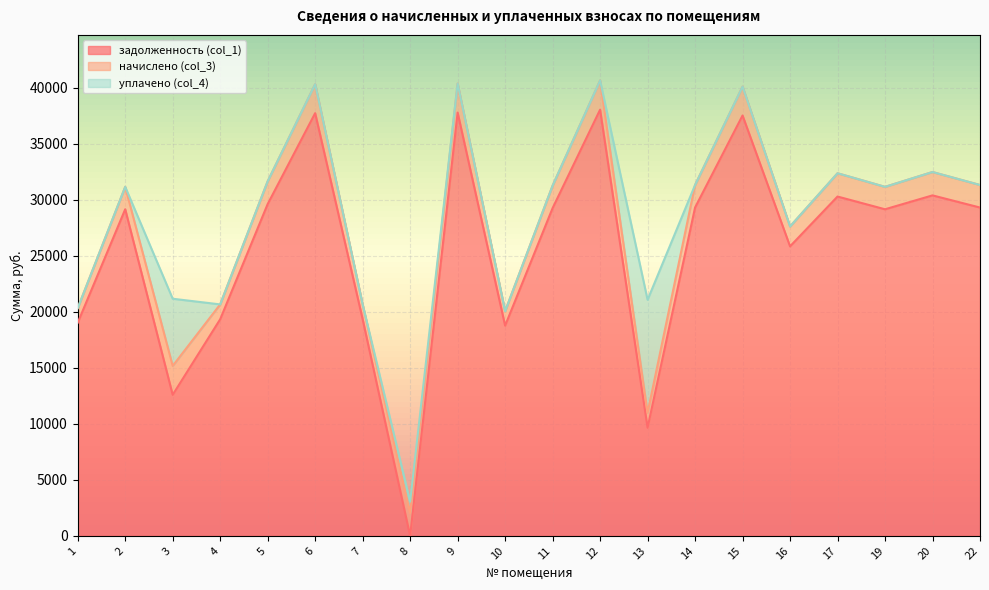

Reading left to right, extract all data points from this chart.

задолженность (col_1): 1=19028.5	2=29163.4	3=12591.9	4=19338.9	5=29628.7	6=37746.8	7=19338.9	8=0.0	9=37798.5	10=18770.0	11=29266.7	12=38057.0	13=9651.6	14=29318.6	15=37539.9	16=25854.0	17=30300.8	19=29163.4	20=30404.2	22=29318.6
начислено (col_3): 1=1307.2	2=2003.3	3=2582.3	4=1328.5	5=2035.3	6=2593.0	7=1328.5	8=2035.3	9=2596.5	10=1289.4	11=2010.4	12=2614.3	13=1332.0	14=2014.0	15=2578.7	16=1776.0	17=2081.5	19=2003.3	20=2088.6	22=2014.0
уплачено (col_4): 1=0.0	2=0.0	3=6000.0	4=0.0	5=0.0	6=0.0	7=0.0	8=1018.0	9=0.0	10=0.0	11=0.0	12=0.0	13=10095.6	14=0.0	15=0.0	16=0.0	17=0.0	19=0.0	20=0.0	22=0.0